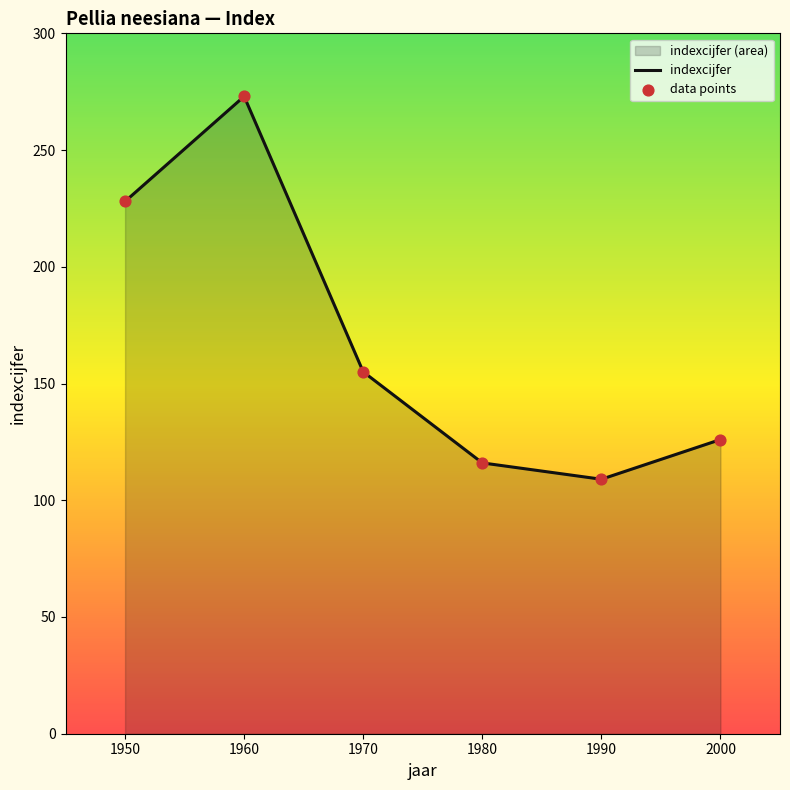

What are all the series names shown in the legend?

indexcijfer, data points